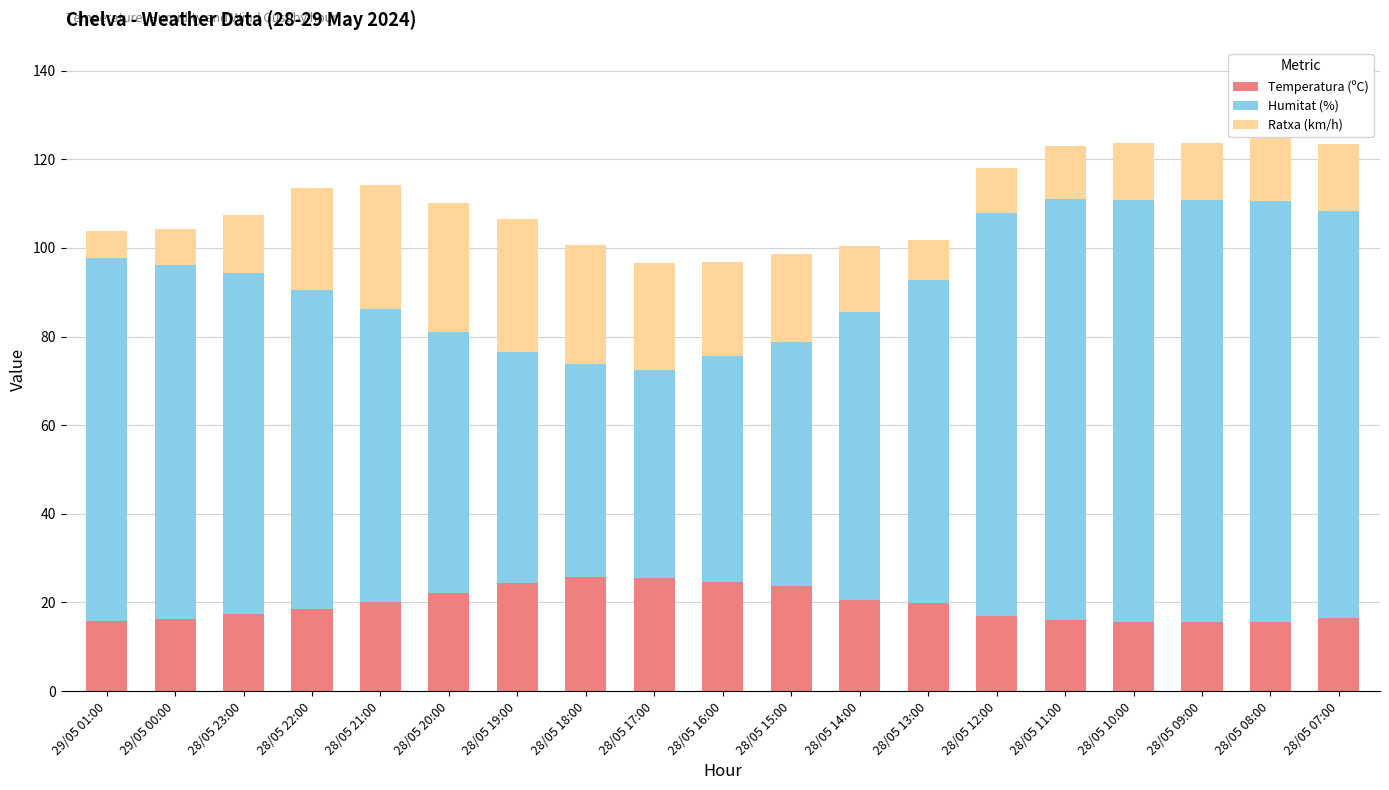

How many series are shown in this chart?

3